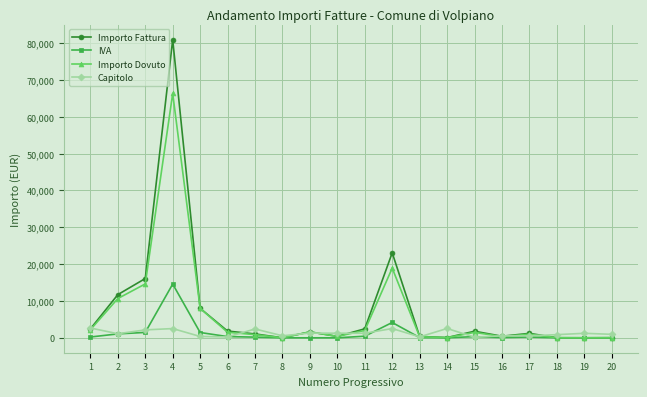

What is the average value of the IVA series?

1230.7